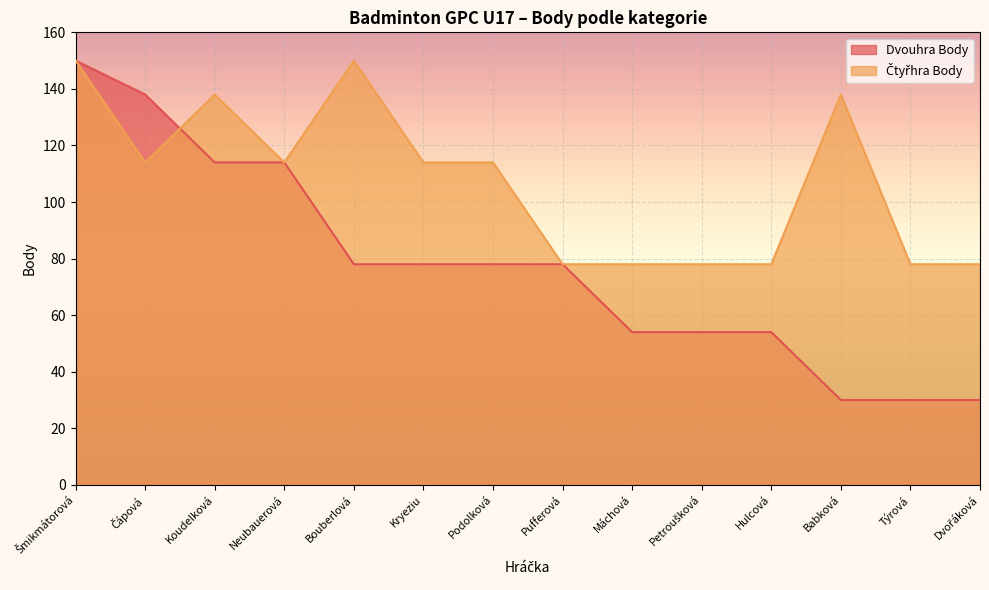

How many data points in Čtyřhra Body are less than 114?

6